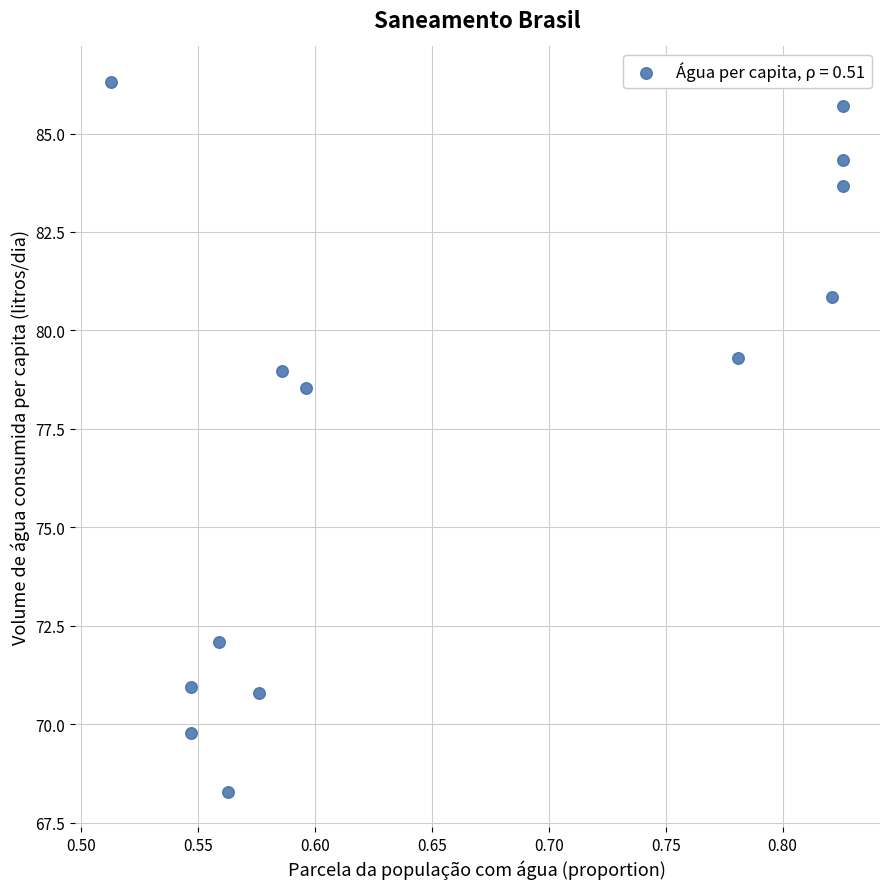

What is the range of Y values (max minus min)?

18.0